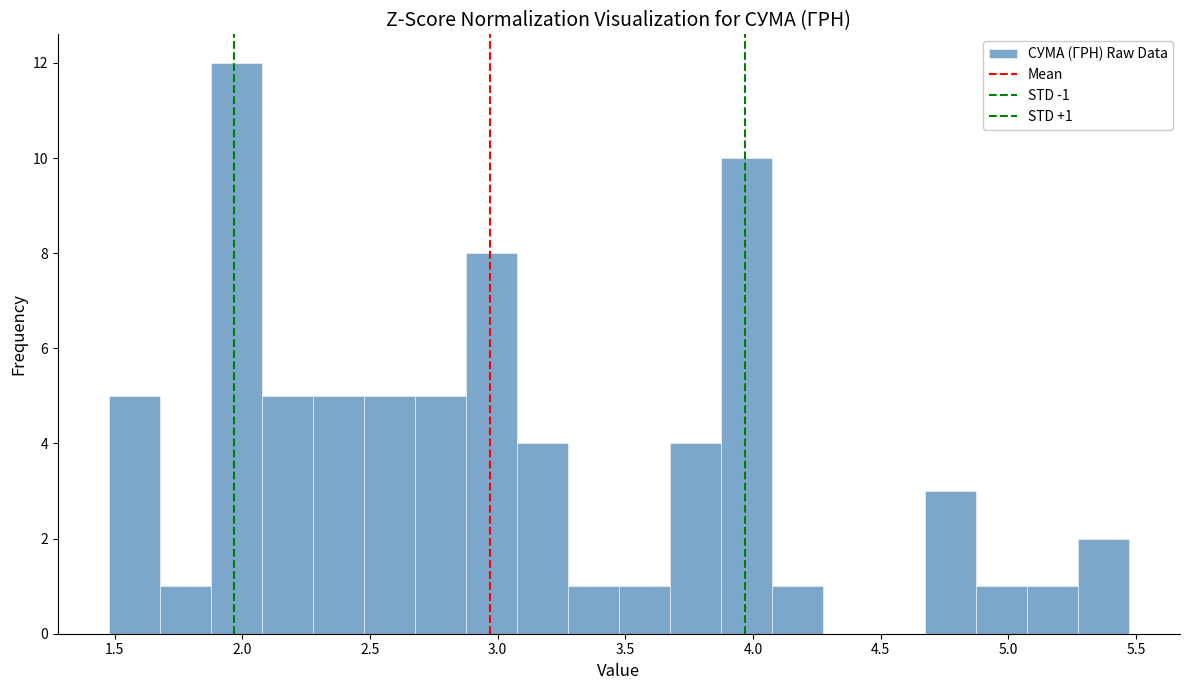

Around what value on the x-axis is the tallest bar? Give the approximate position of its centre, as read against the axis.

2.00